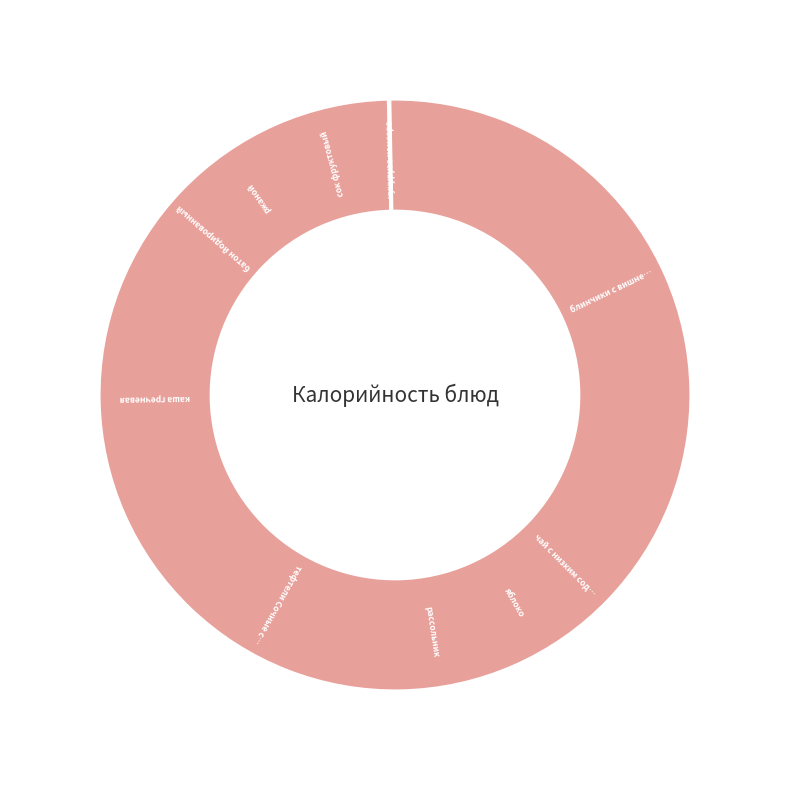

To the nearest percent, what is the combined percentage of чай с низким содержанием сахара and рассольник?

10%